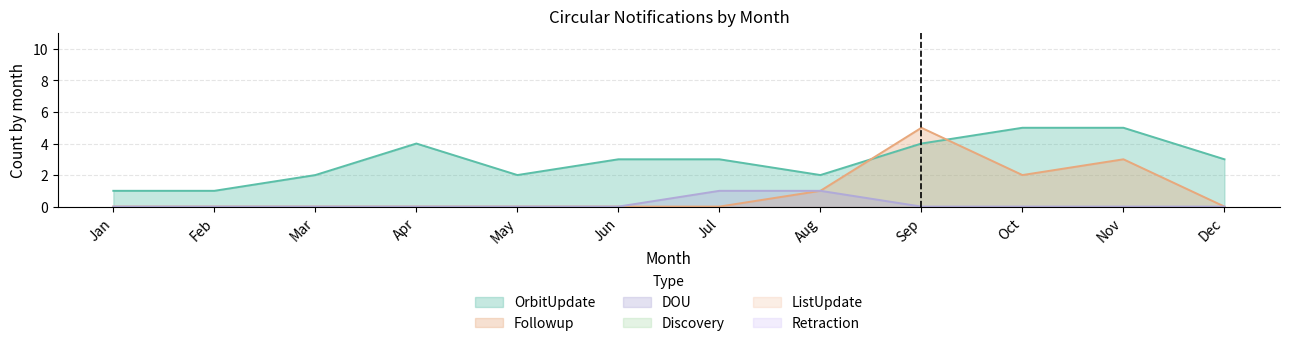

Rank the series by their average value, from lowest to highest.

DOU, Followup, OrbitUpdate